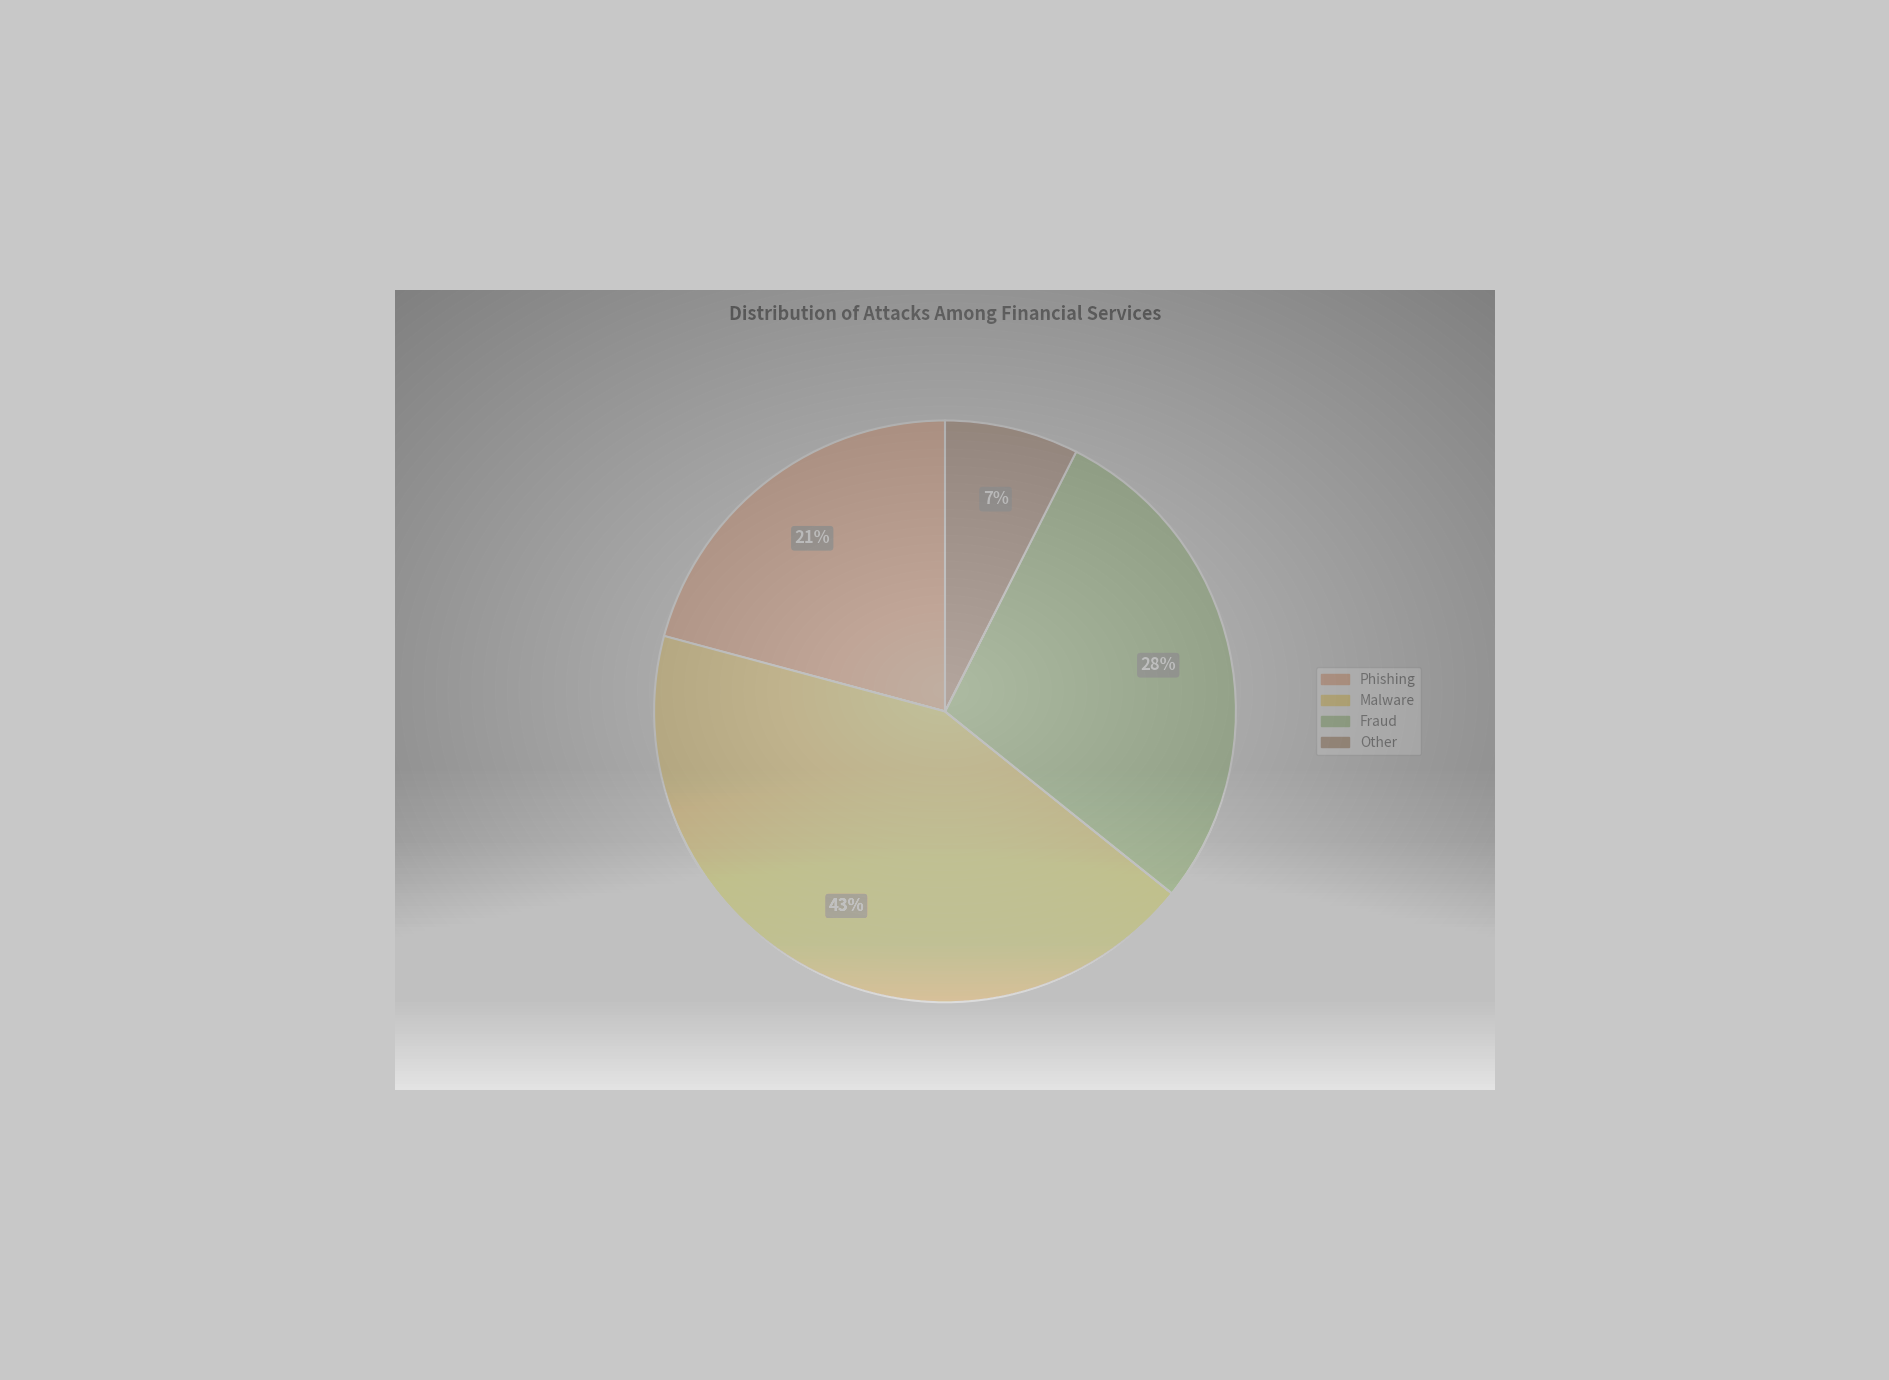

To the nearest percent, what is the difference between the largest and smallest slice percentages?

36%